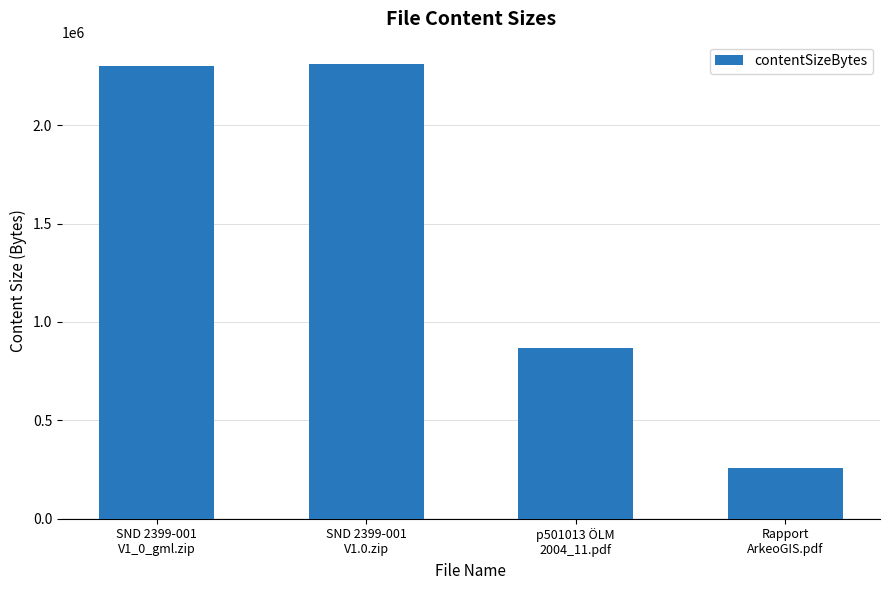

How many bars are there in total?

4